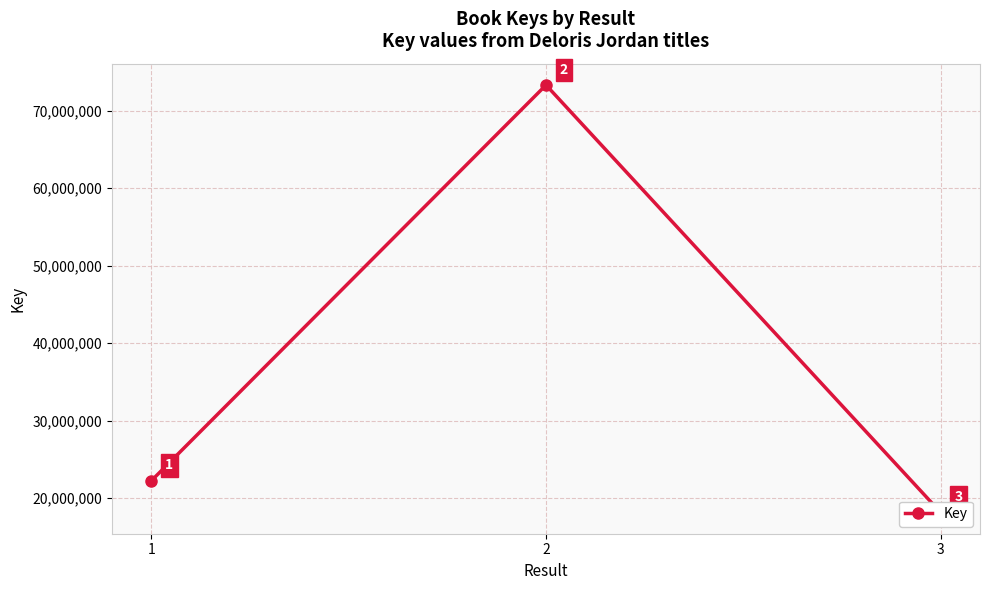

What is the value of the 3rd point from the left?

18158563